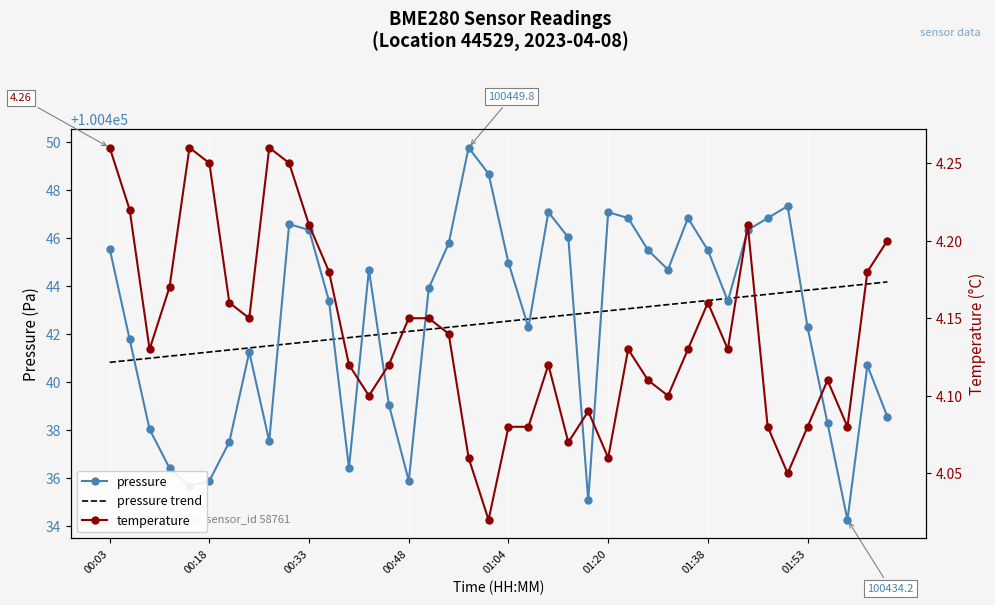

Where does the pressure series first go above 100443?

00:03